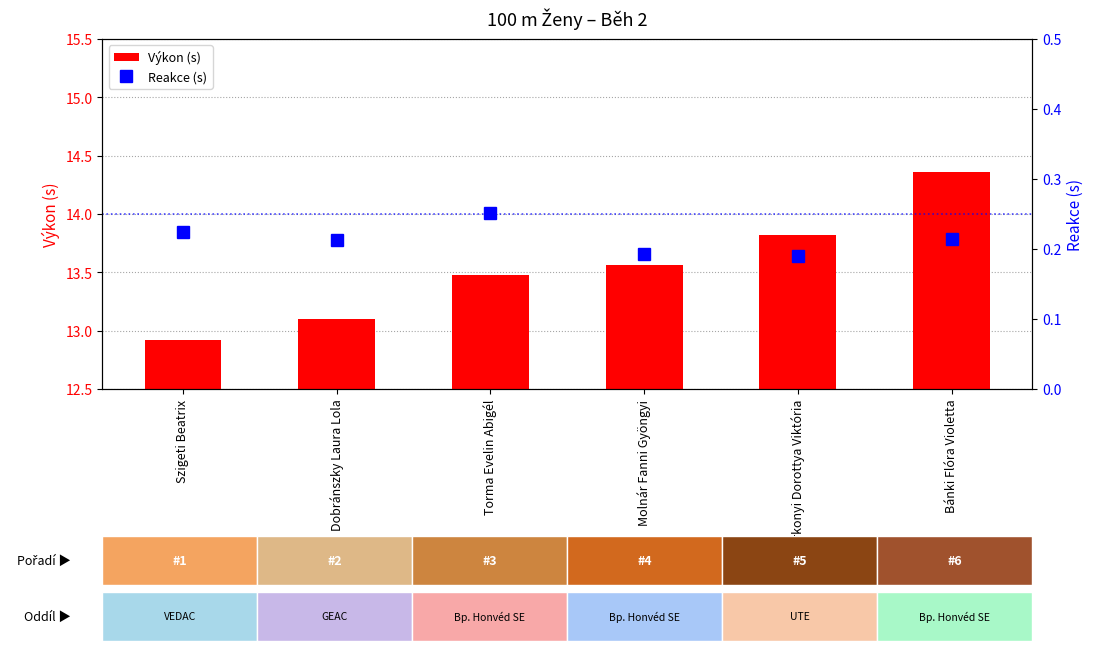

List the series in order of their peak value, highest first.

Výkon (s), Reakce (s)